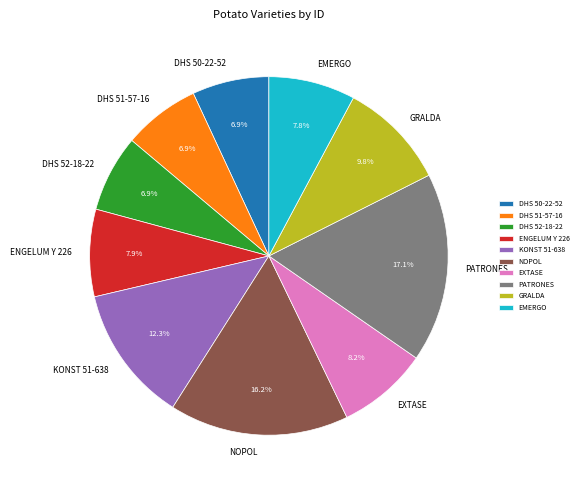

The KONST 51-638 slice represents 6% of the pie. True or false?

False